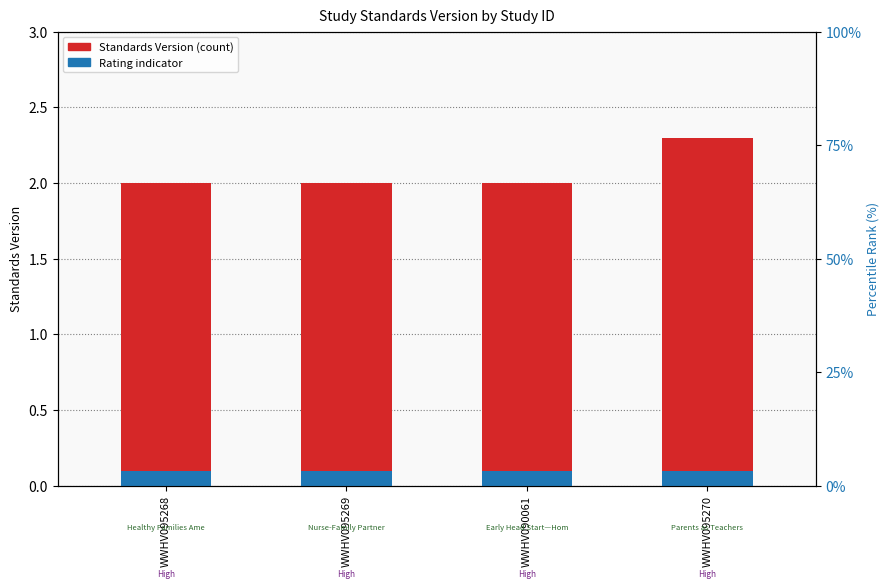

At which category is the sum across all series the highest?

WWHV095270